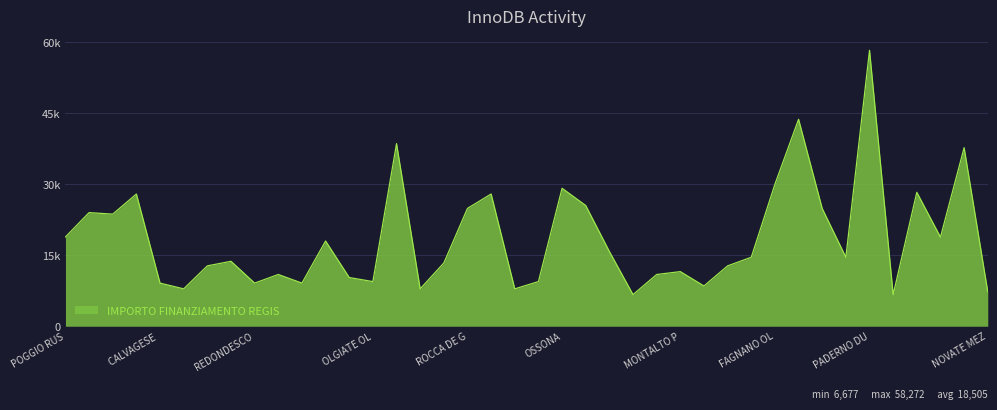

At which category does the chart reach its peak across all series?

PADERNO DU